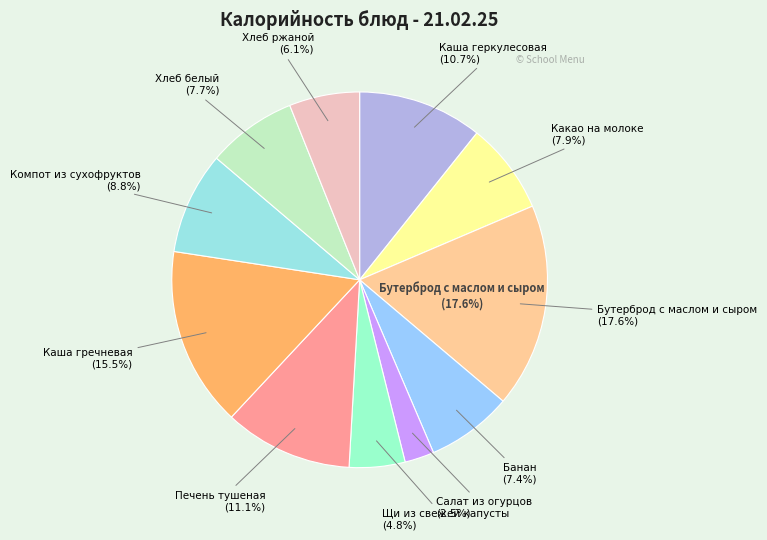

How many segments does this pie chart have?

11